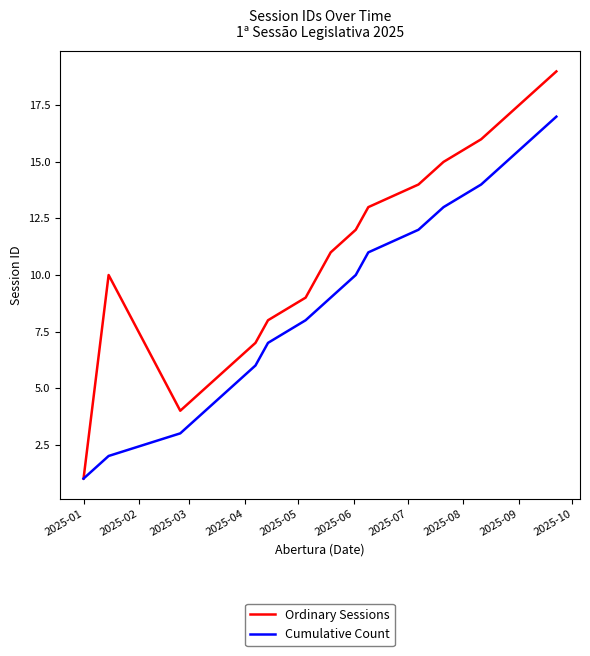

What is the greatest value displayed?

19